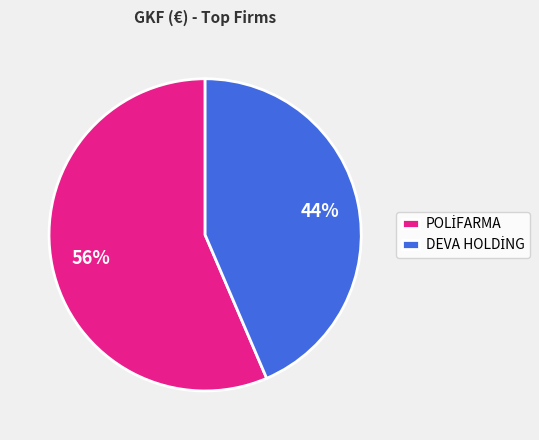

Does any single category account for the majority?

Yes